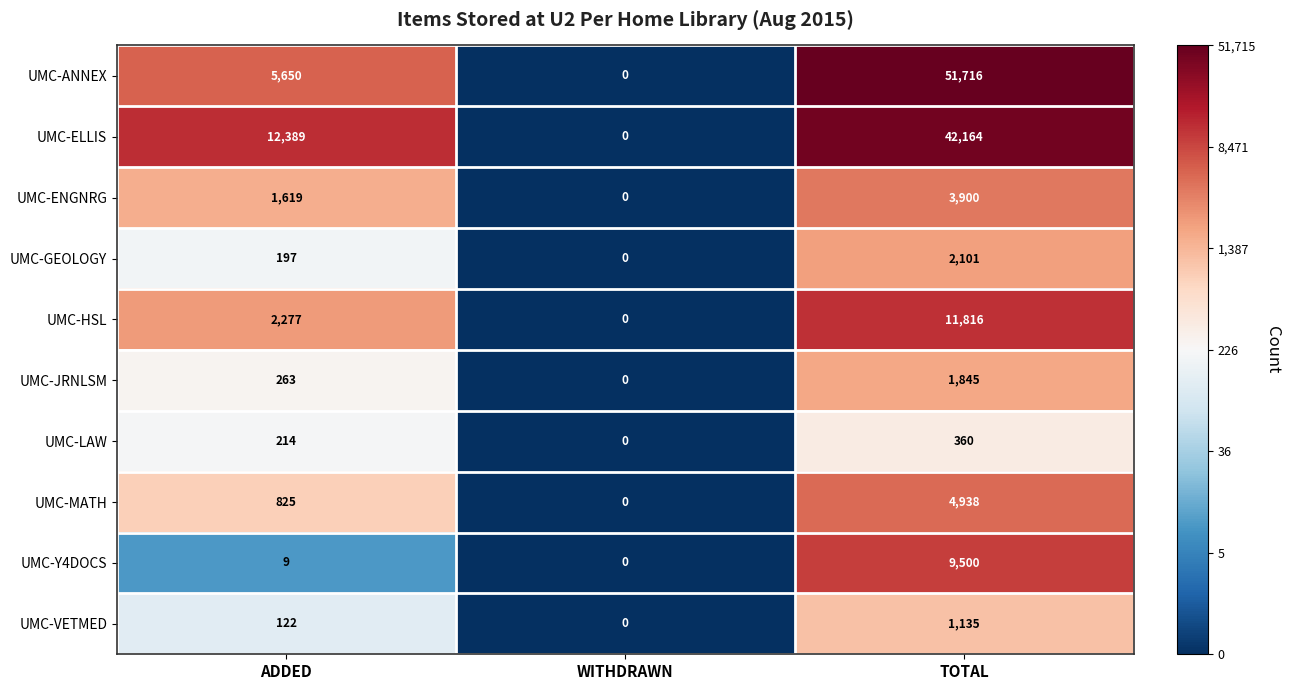

At which category does the chart reach its peak across all series?

TOTAL